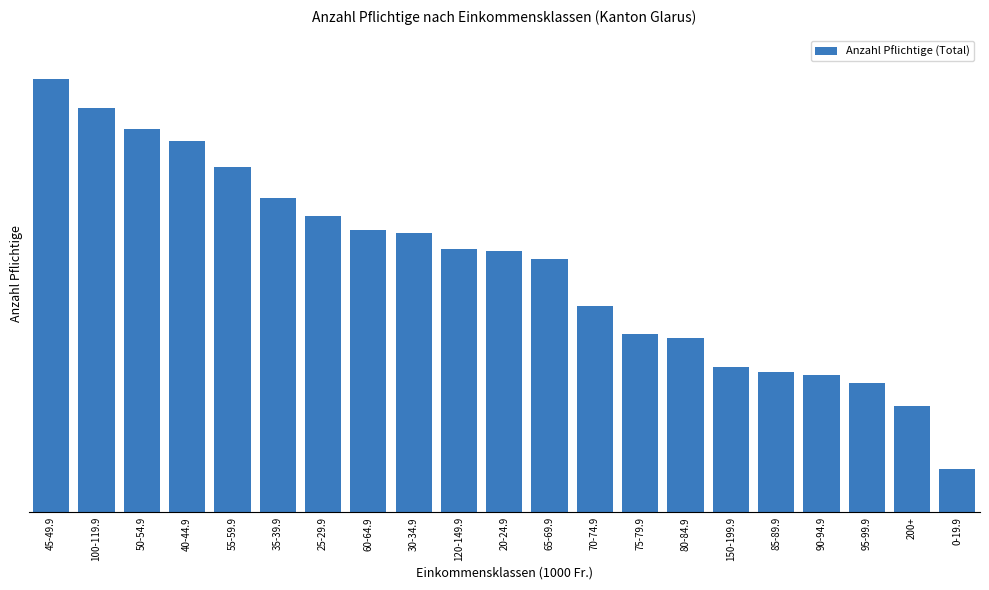

Rank the categories by value from lowest to highest.

0-19.9, 200+, 95-99.9, 90-94.9, 85-89.9, 150-199.9, 80-84.9, 75-79.9, 70-74.9, 65-69.9, 20-24.9, 120-149.9, 30-34.9, 60-64.9, 25-29.9, 35-39.9, 55-59.9, 40-44.9, 50-54.9, 100-119.9, 45-49.9